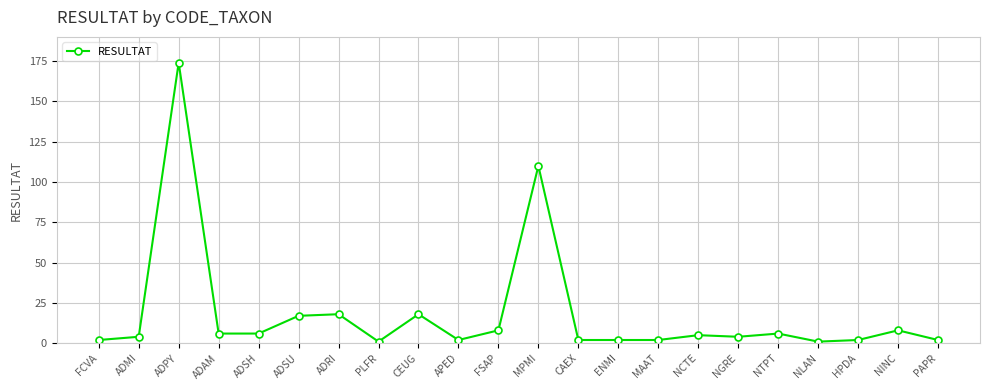

Is it true that the value at ADRI is 18?

True